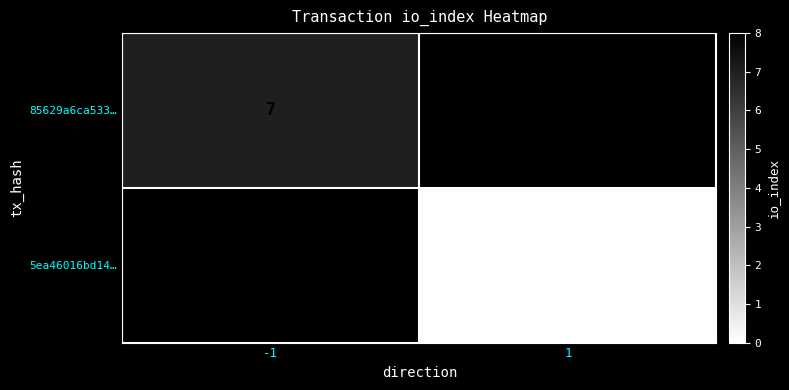

Count the number of data series in this chart.

2